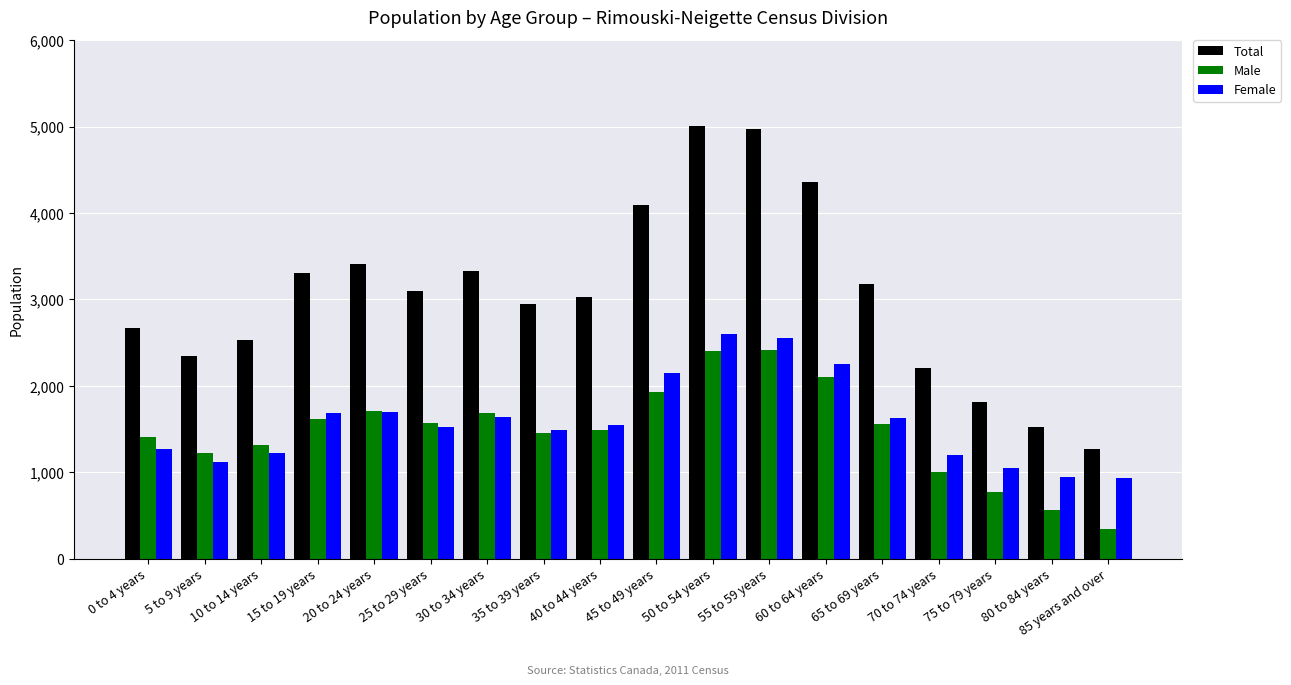

What is the label of the 14th bar from the left?

65 to 69 years